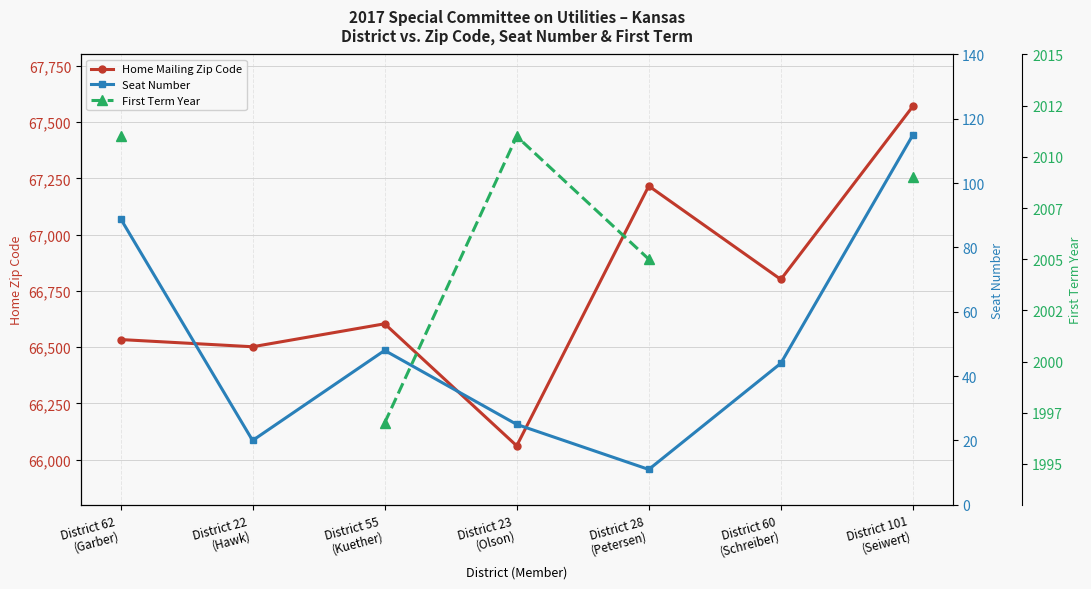

What position from the left is District 22
(Hawk)?

2